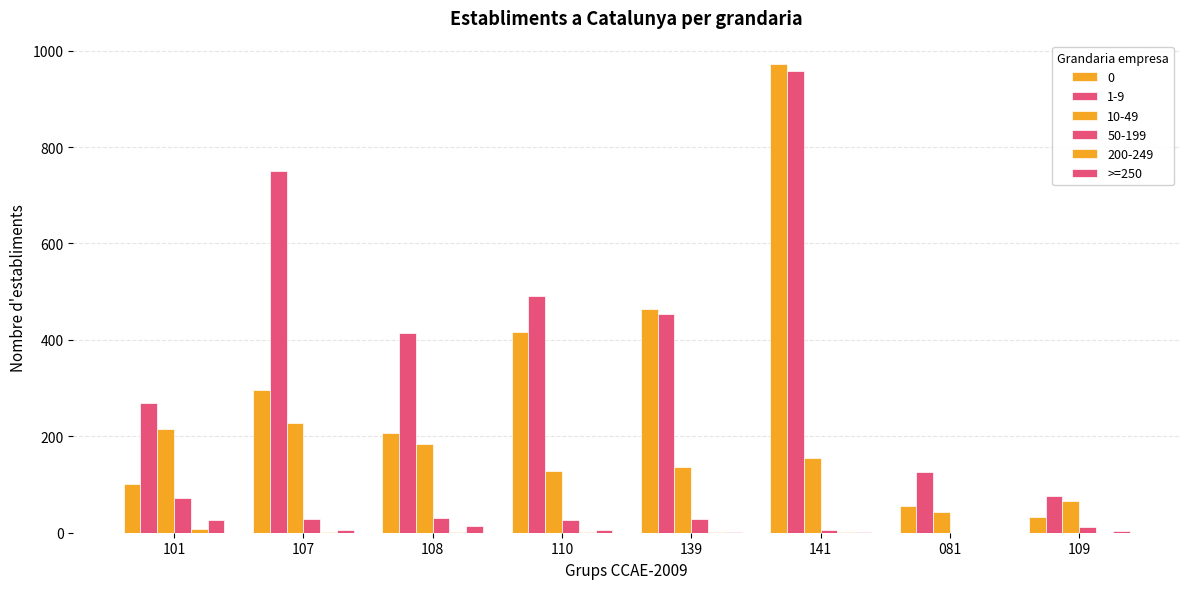

Which has a higher value, 110 or 109?

110